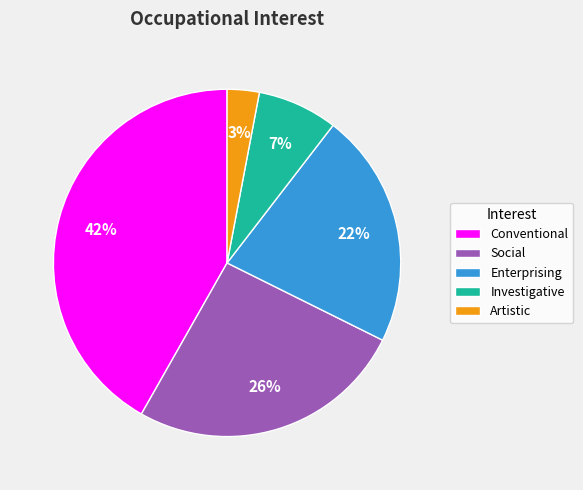

To the nearest percent, what is the difference between the Artistic and Social slice percentages?

23%